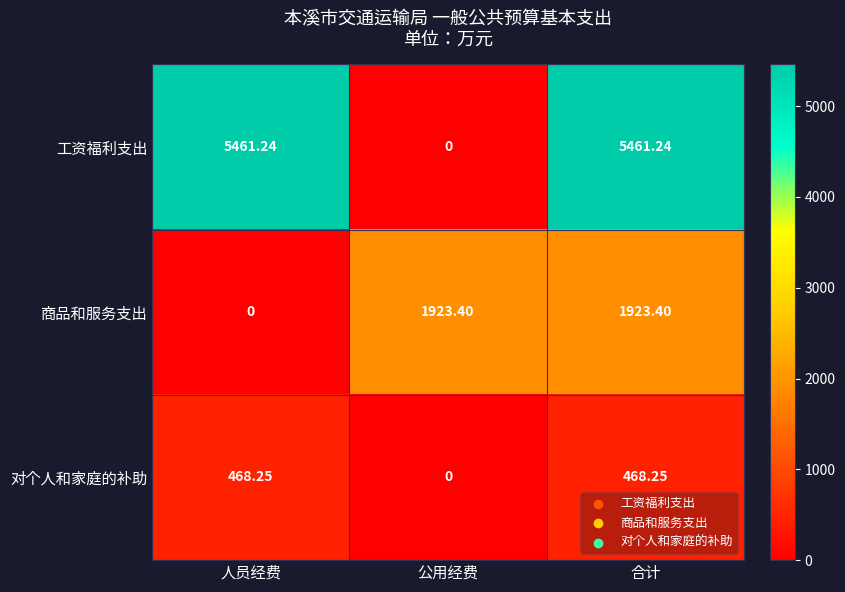

At which category is the sum across all series the highest?

合计